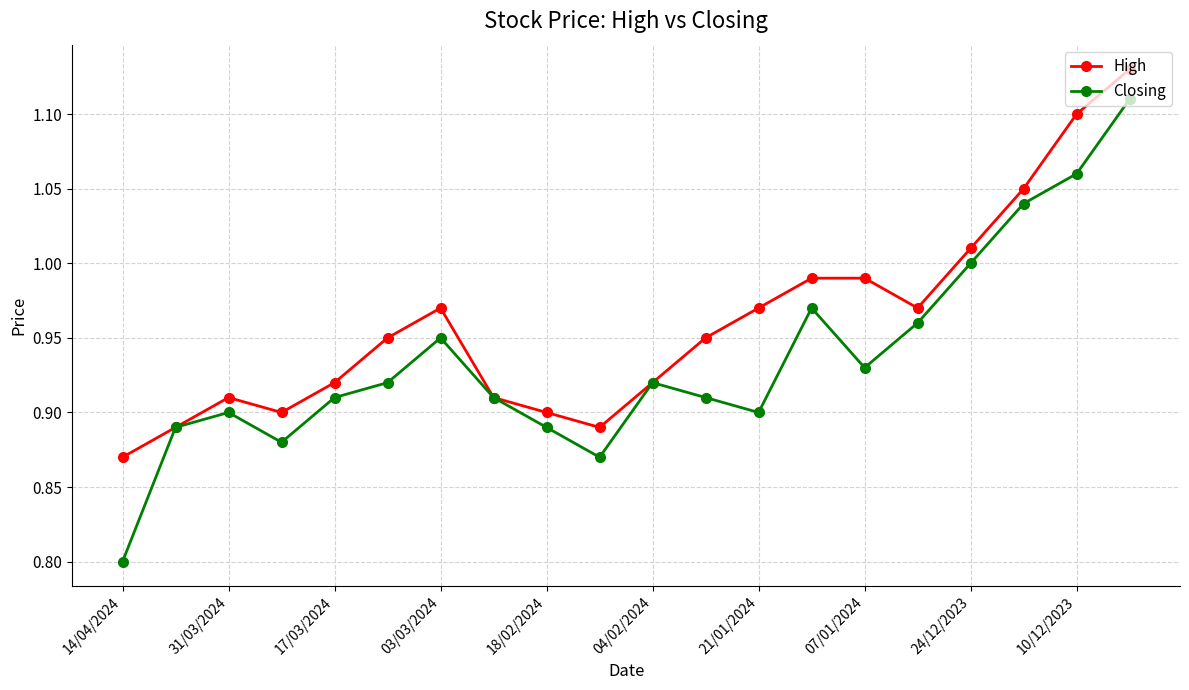

What is the minimum value shown in the chart?

0.8